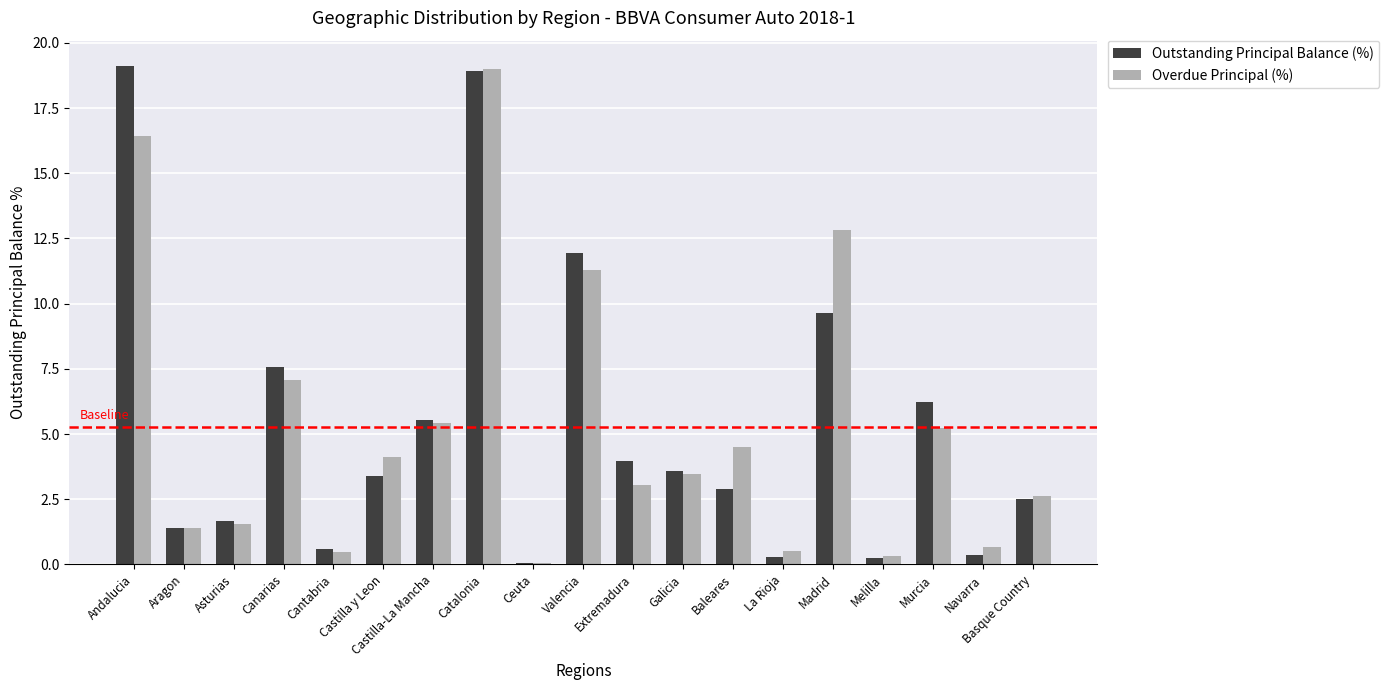

What is the difference between the maximum and minimum values in the Outstanding Principal Balance (%) series?

19.1